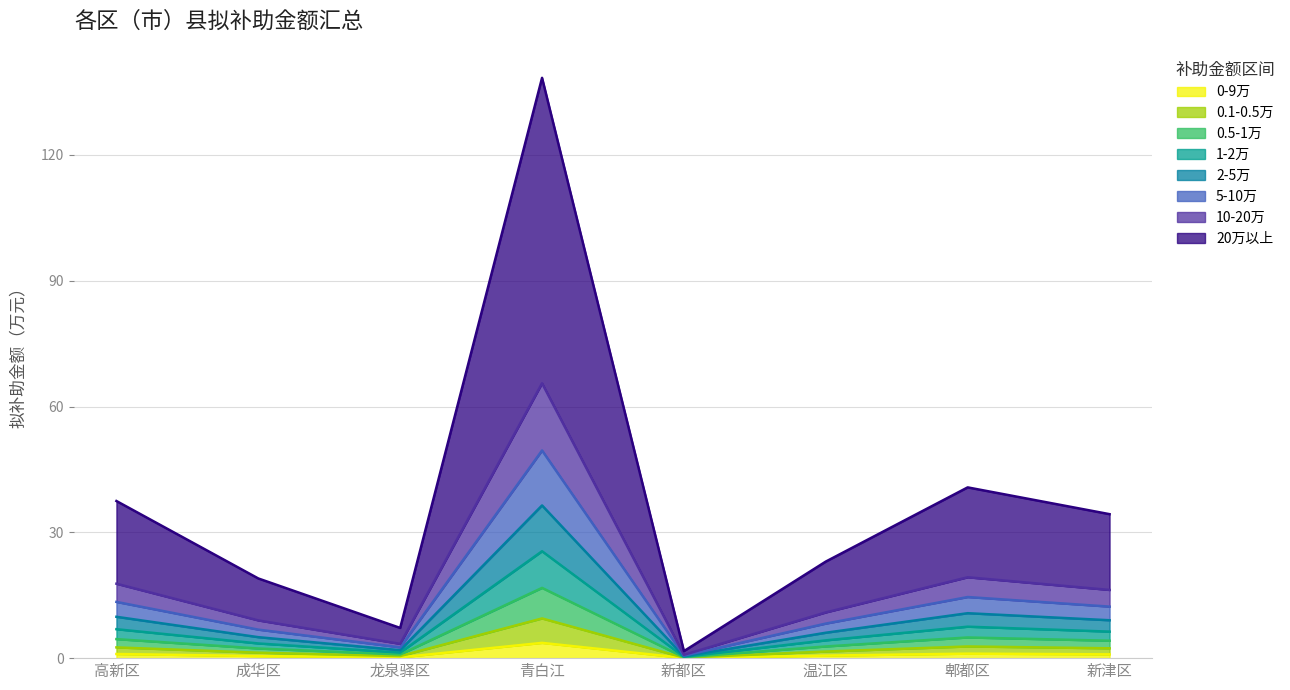

The value at 成华区 is 1.2. True or false?

False